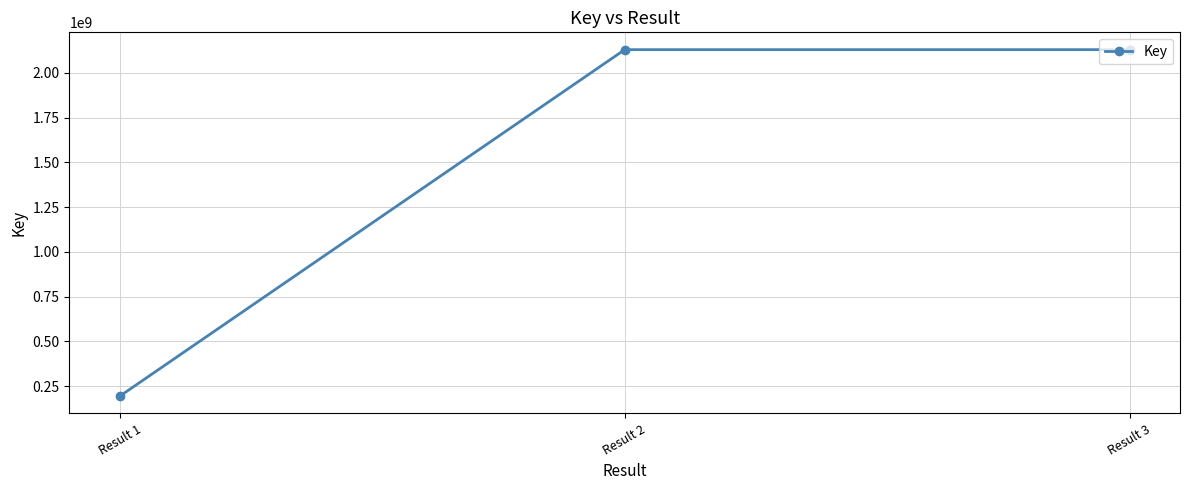

What is the average value?

1484866848